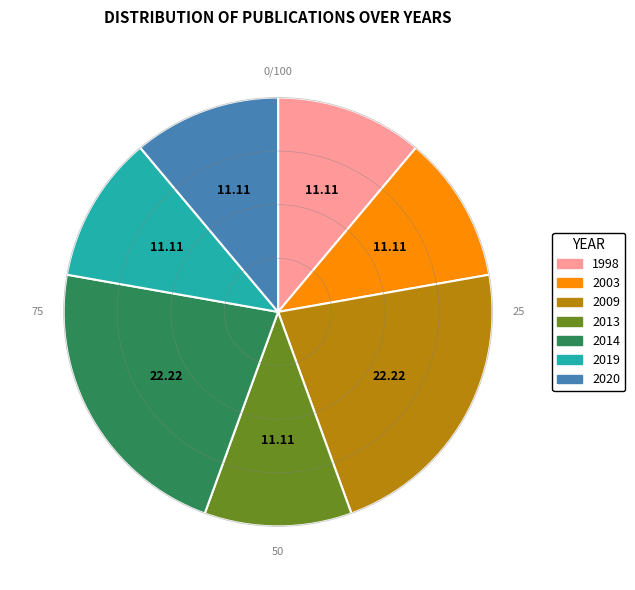

The 2019 slice represents 1% of the pie. True or false?

False